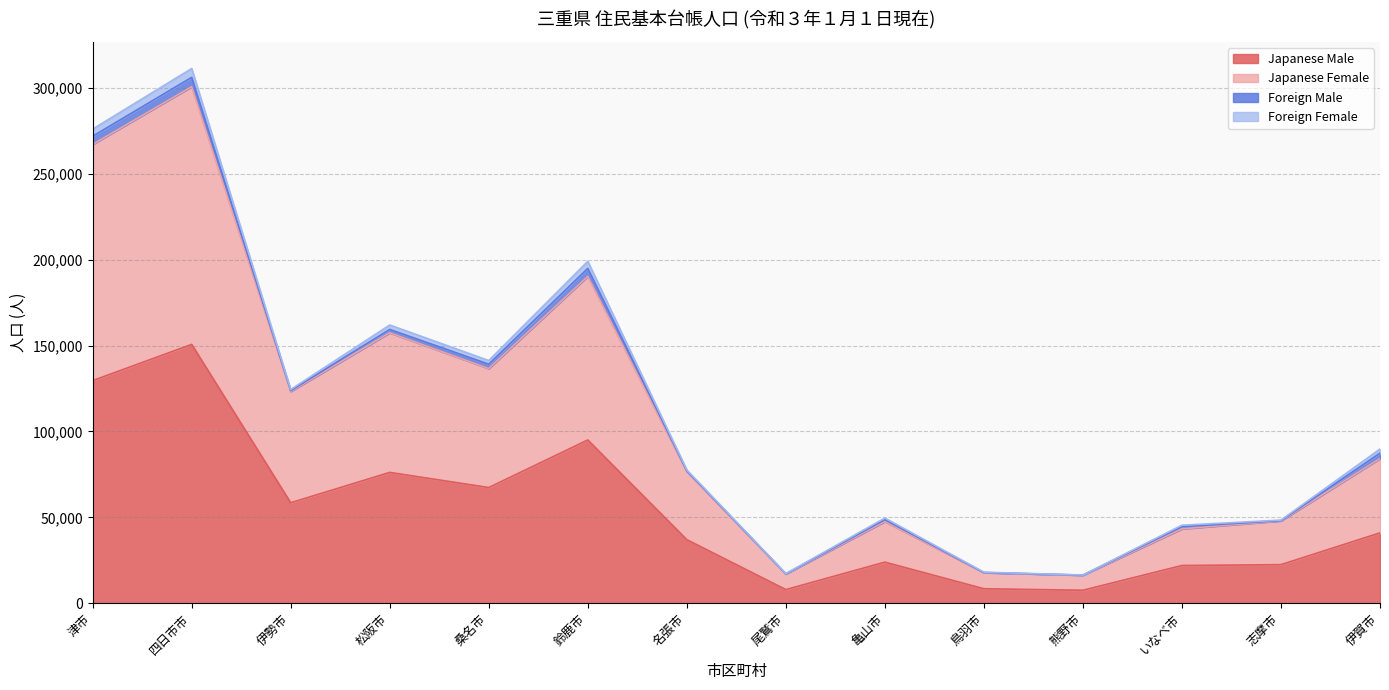

At which category is the sum across all series the highest?

四日市市